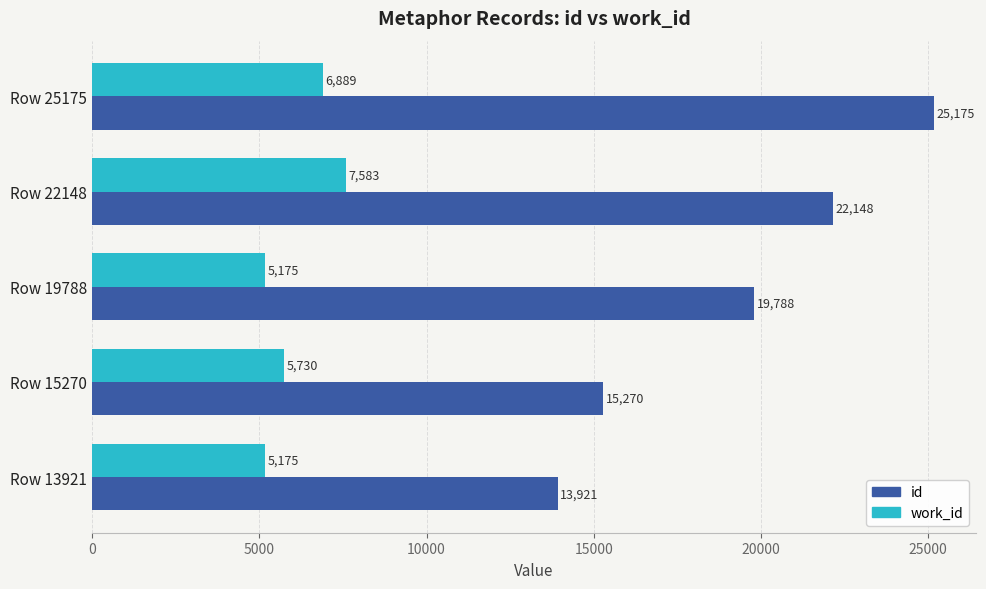

What is the greatest value displayed?

25175